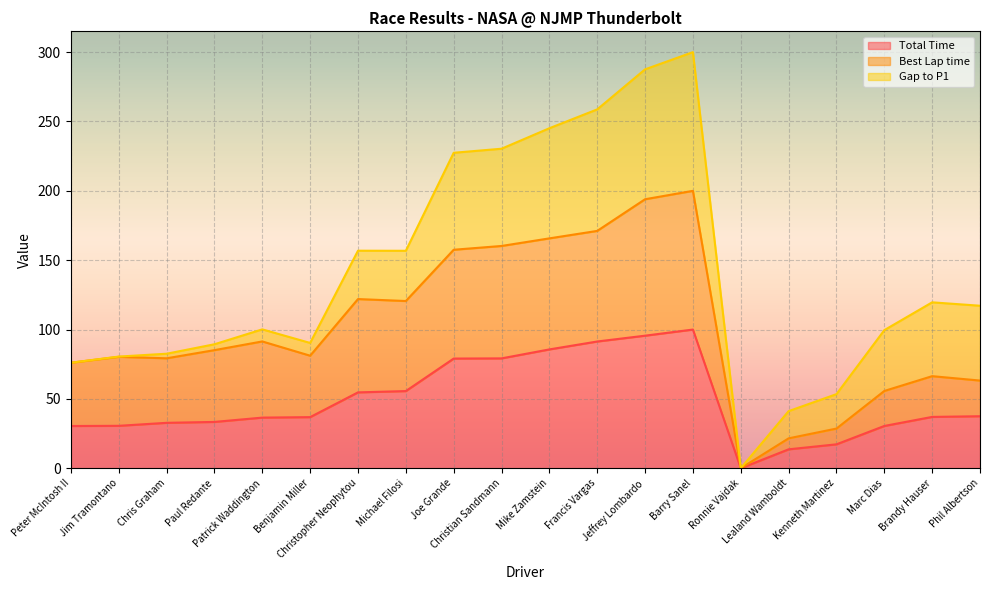

At which label is Best Lap time closest to 100?

Patrick Waddington